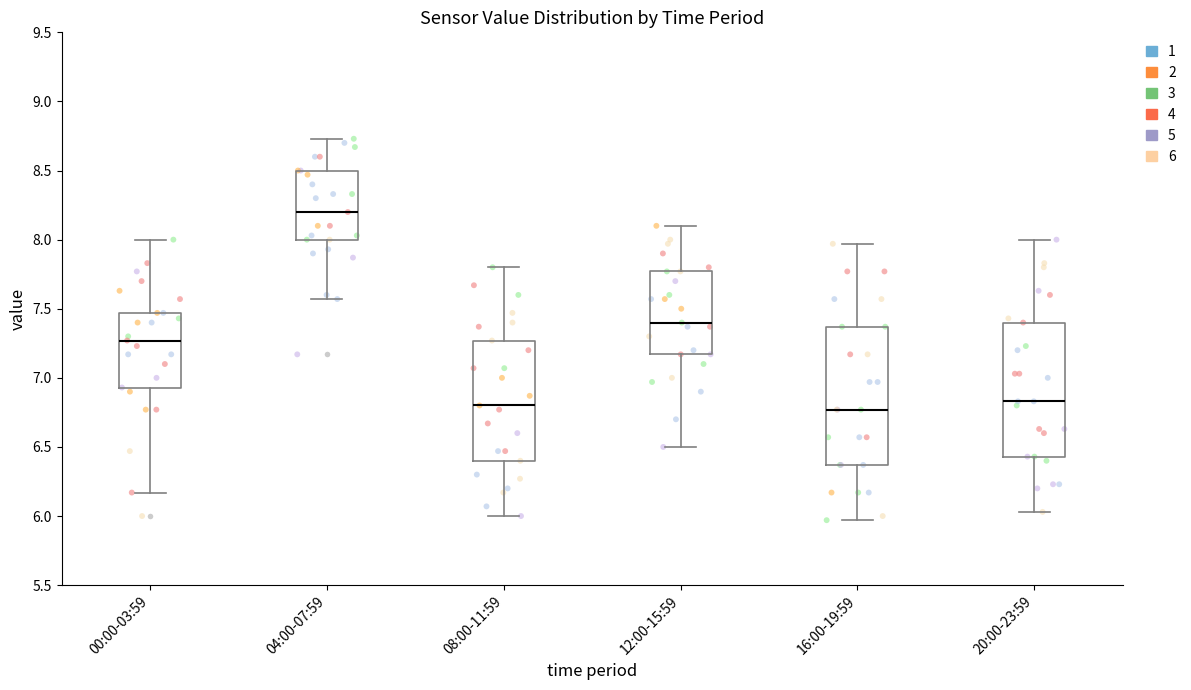

Reading left to right, transcribe this box plot: for each box, give where its median line is, the range the box spans, and where its two whiskers end, as read against the y-axis. The values are not printed on the chart, so give them approximately, as read against the axis.

00:00-03:59: median 7.25, box 6.95 to 7.45, whiskers 6.15 to 8.00
04:00-07:59: median 8.20, box 8.00 to 8.50, whiskers 7.55 to 8.75
08:00-11:59: median 6.80, box 6.40 to 7.25, whiskers 6.00 to 7.80
12:00-15:59: median 7.40, box 7.15 to 7.75, whiskers 6.50 to 8.10
16:00-19:59: median 6.75, box 6.35 to 7.35, whiskers 5.95 to 7.95
20:00-23:59: median 6.85, box 6.45 to 7.40, whiskers 6.05 to 8.00